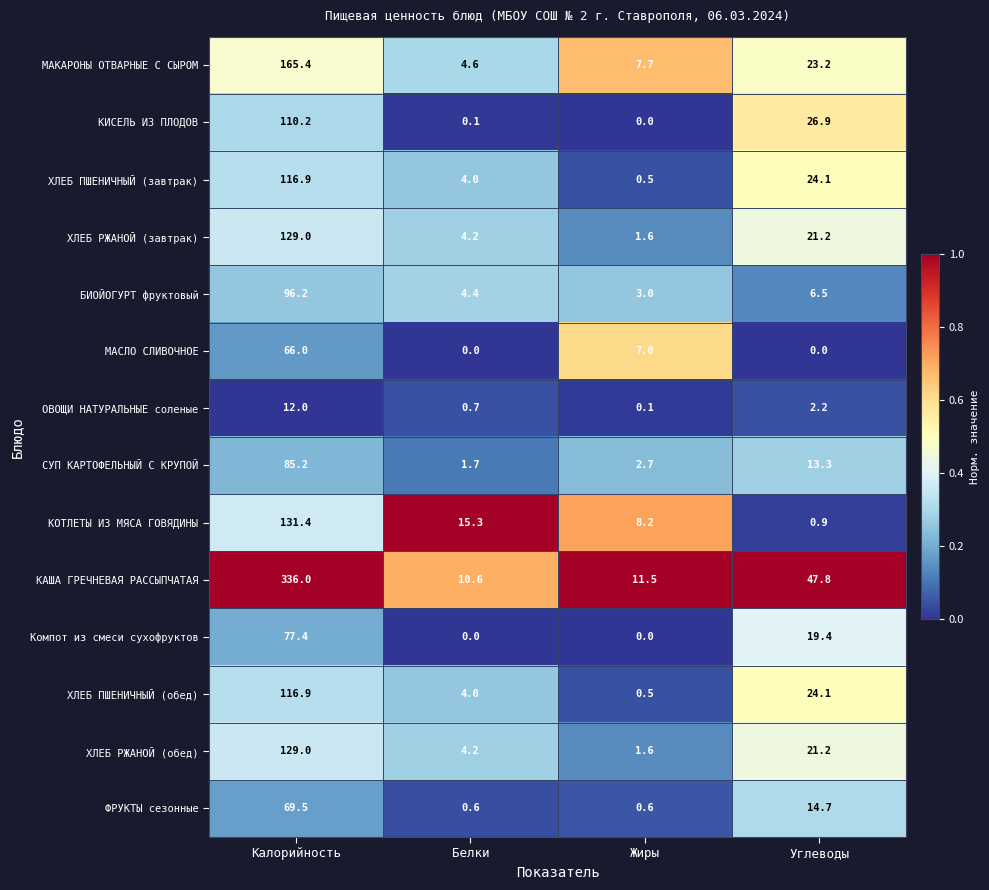

True or false: МАСЛО СЛИВОЧНОЕ has a value of 97.8 at Калорийность.

False